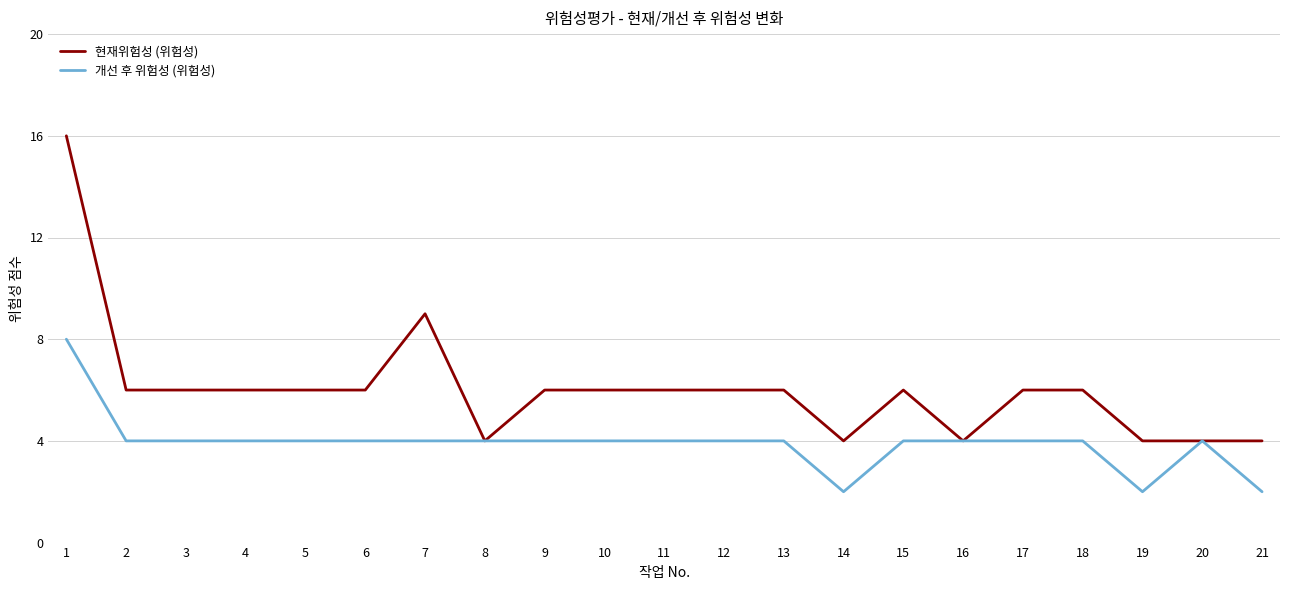

What is the total value across all series at 8?

8